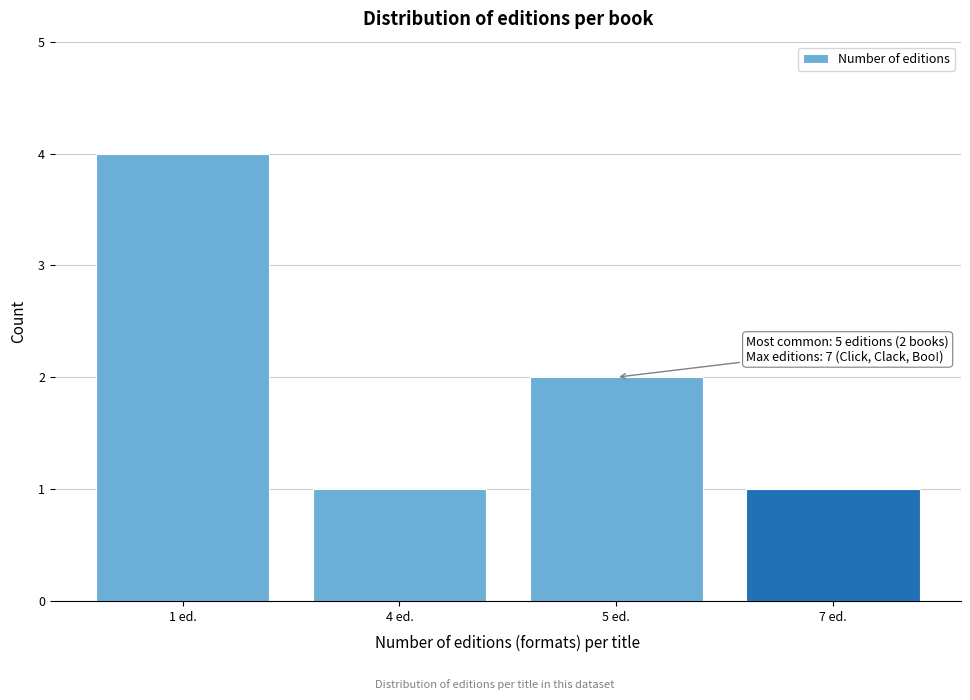

Reading left to right, list all the values displayed in this chart.

4	1	2	1